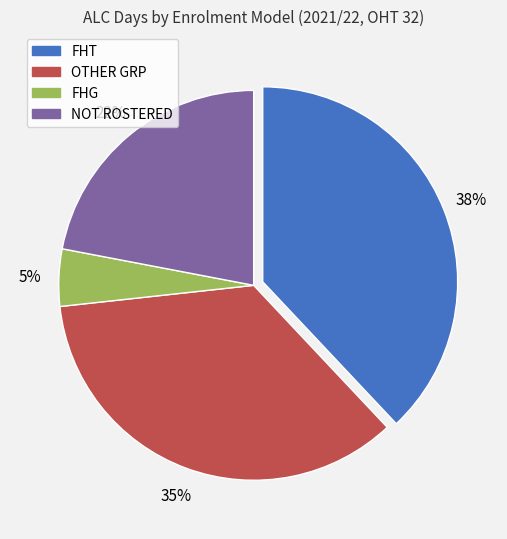

To the nearest percent, what percentage of the pie is OTHER GRP?

35%